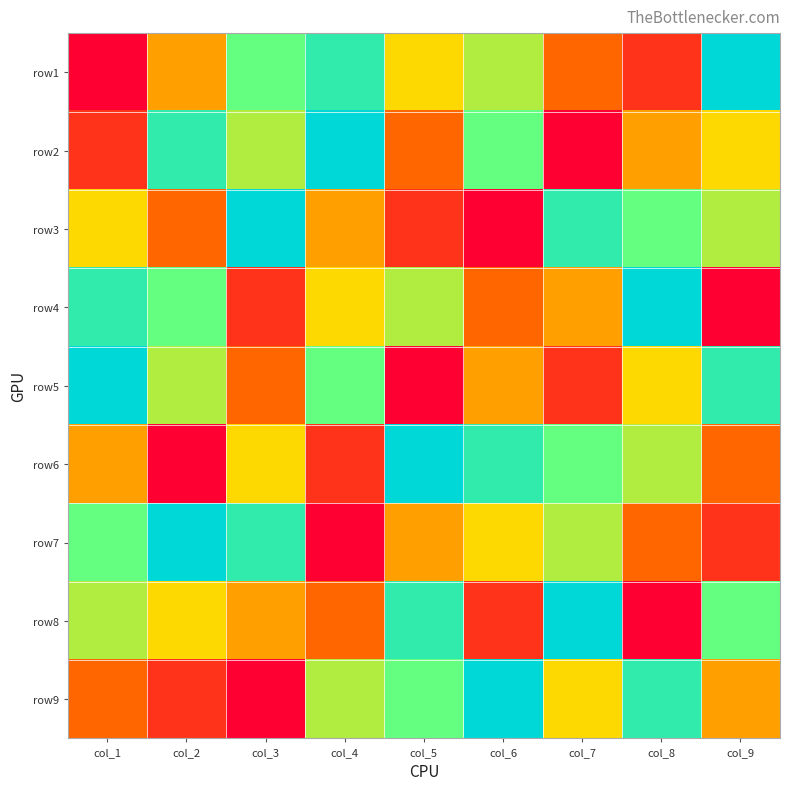

Count the number of categories in the chart.

9